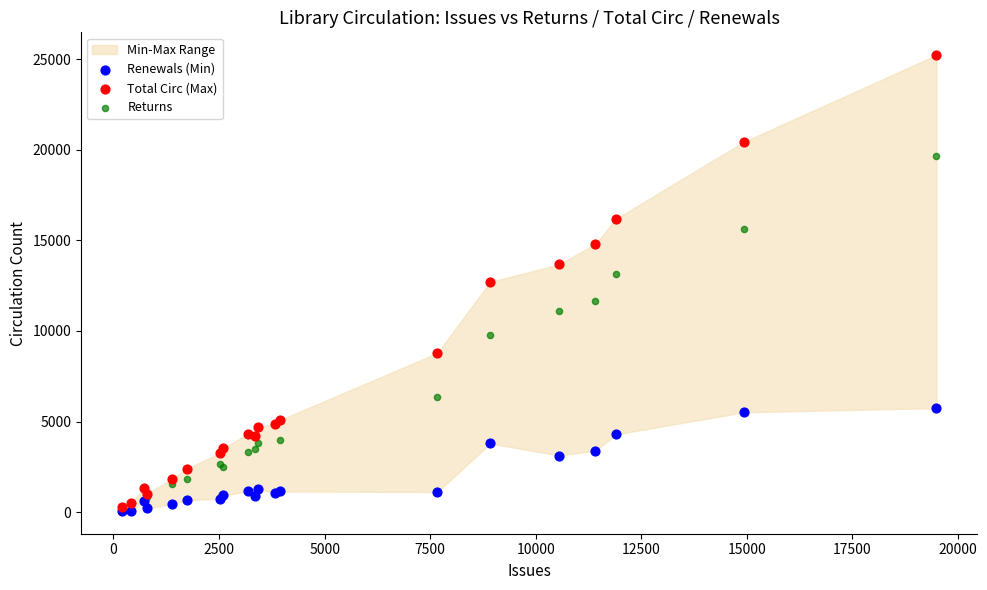

Which series has the largest Y range (max minus min)?

Total Circ (Max)